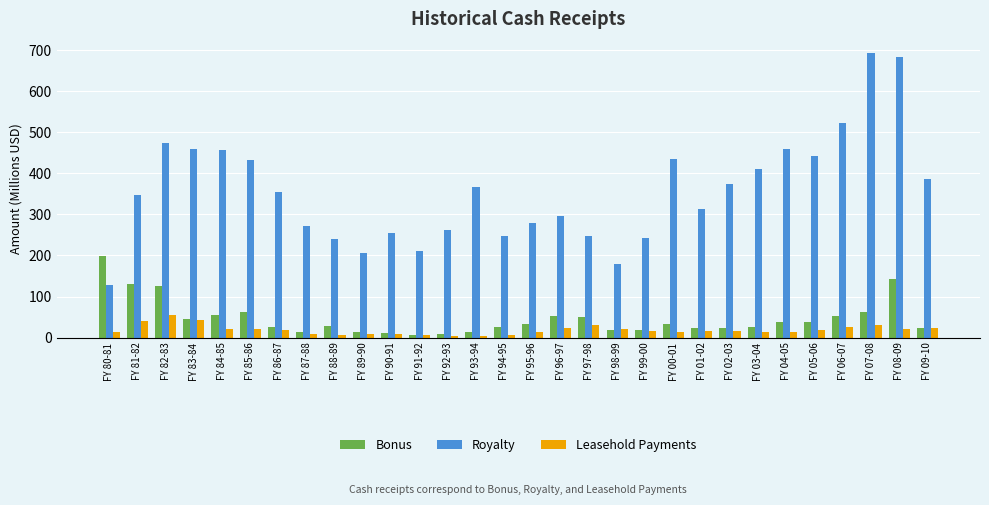

True or false: Bonus has a value of 69.5 at FY 81-82.

False